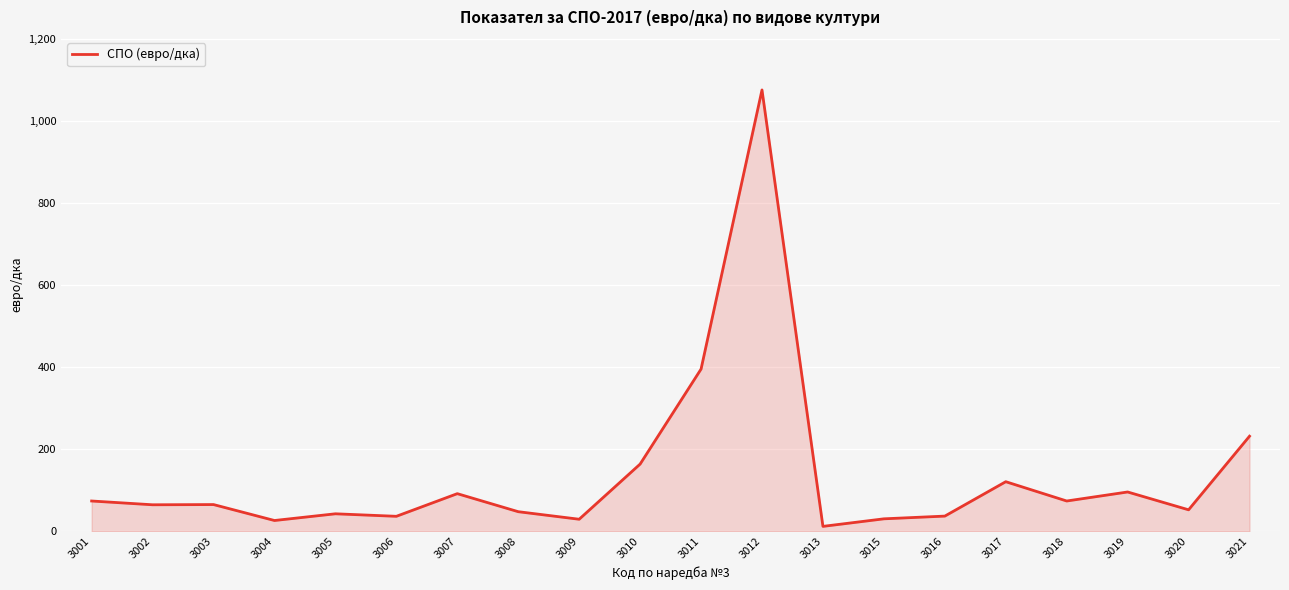

What value does the data have at 3021?

232.1